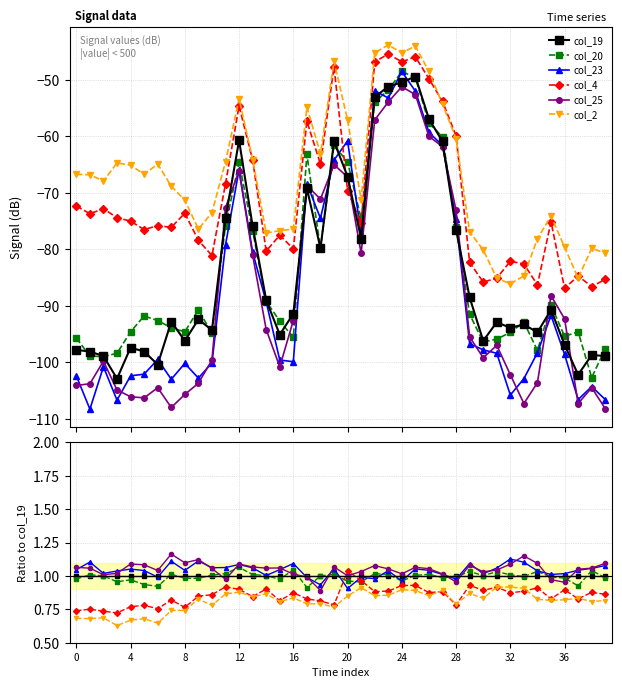

Count the col_4 values in the range 0 to 1.

39